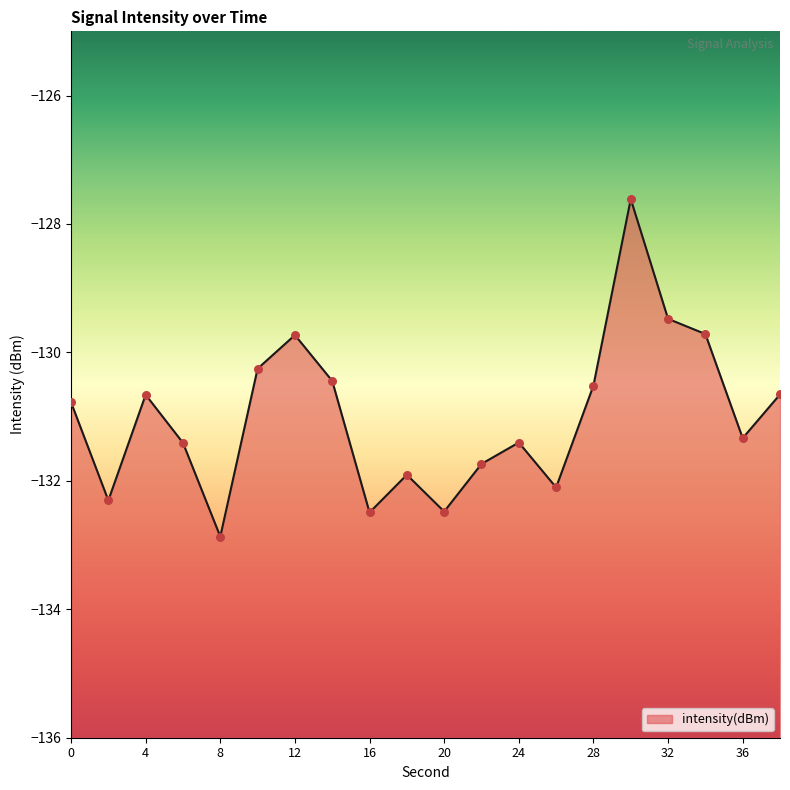

What is the change in value from 22 to 38?

+1.1